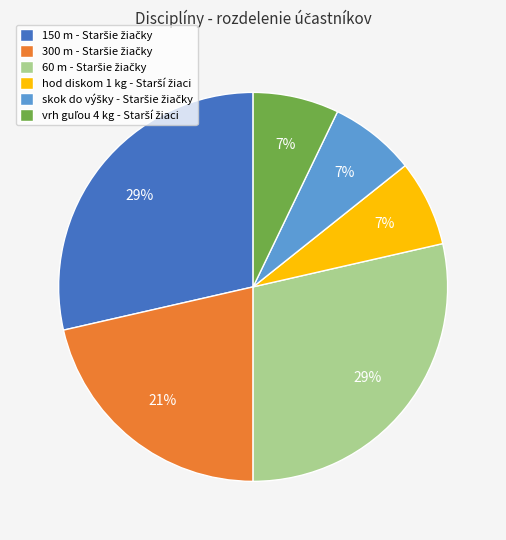

To the nearest percent, what is the average slice percentage?

17%